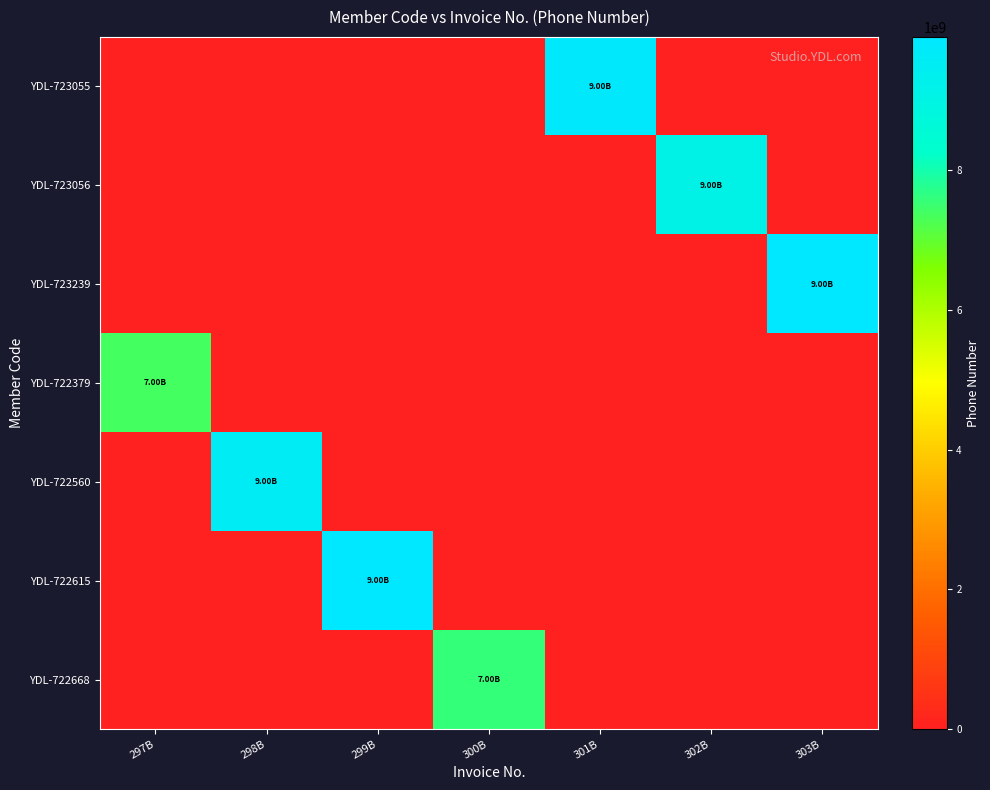

Which series has the largest total across all categories?

YDL-723239